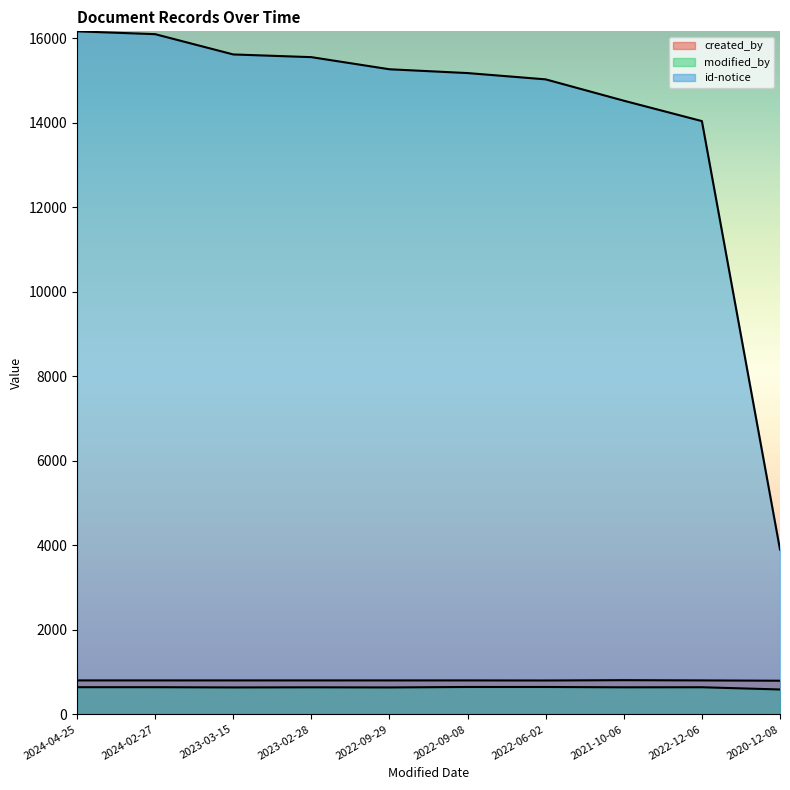

Reading left to right, transcribe all the data shown in this chart.

created_by: 802.8	802.8	802.8	802.8	802.8	802.8	800.9	808.5	802.8	795.3
modified_by: 642.2	642.2	636.2	639.2	636.2	646.8	646.8	639.2	640.7	588.0
id-notice: 16169.0	16102.0	15622.0	15558.0	15271.0	15181.0	15032.0	14527.0	14044.0	3900.0